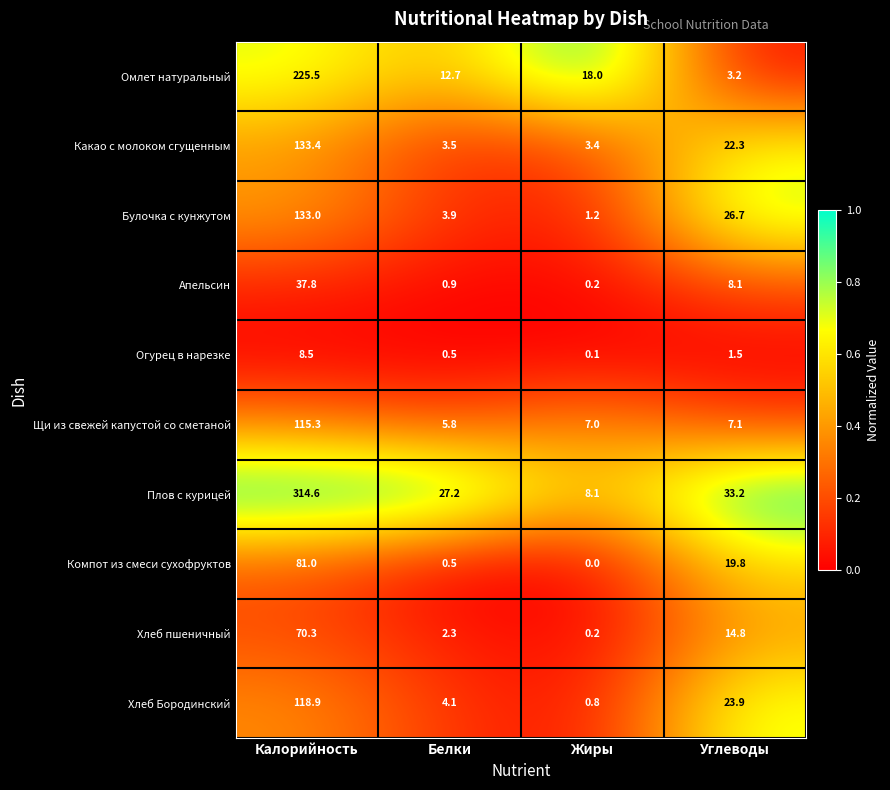

The value of Омлет натуральный at Углеводы is 3.2. True or false?

True